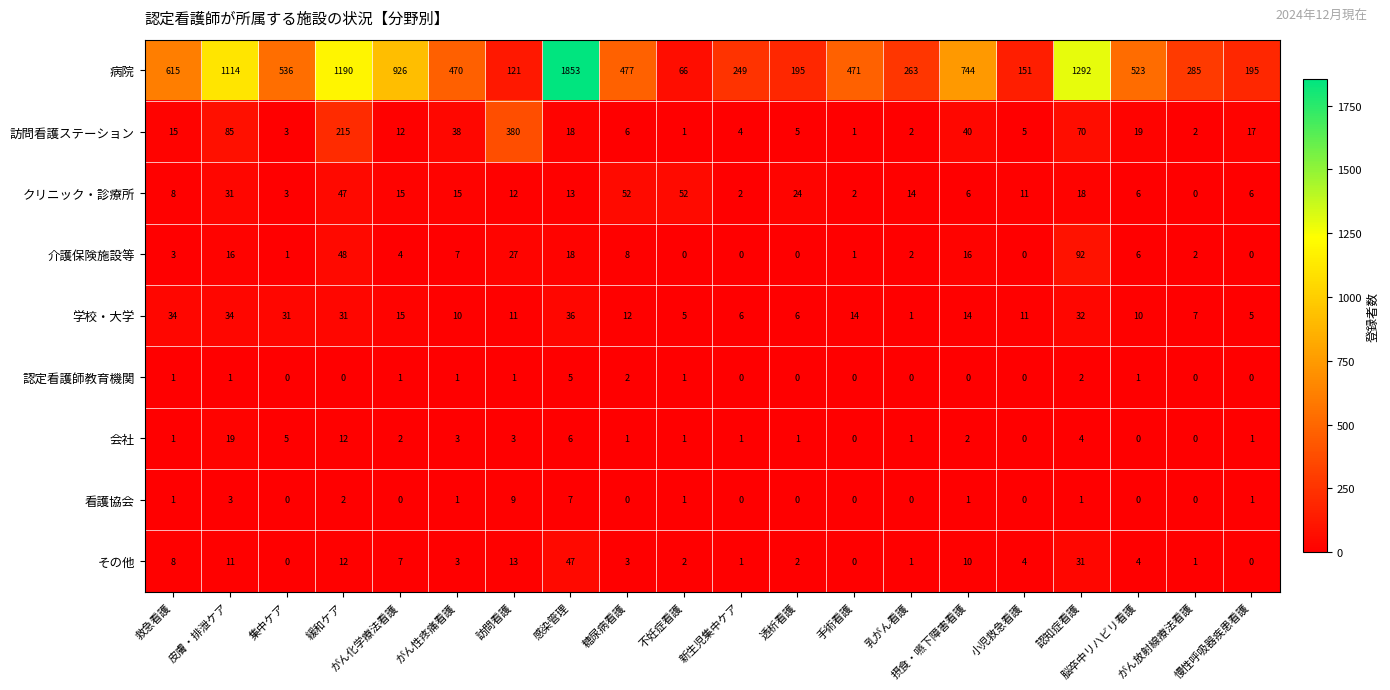

What is the approximate value of 訪問看護ステーション at 糖尿病看護, to the nearest 10?

10